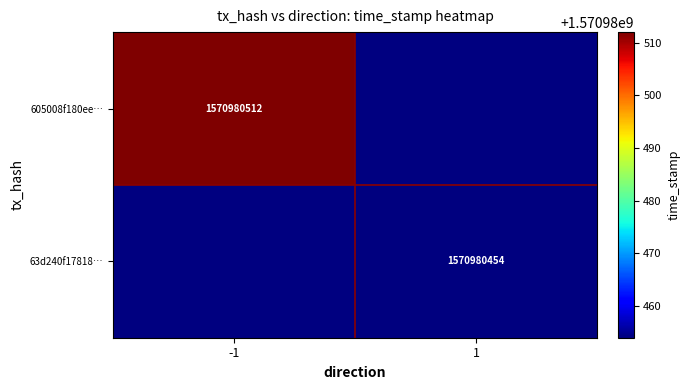

Which series has the largest total across all categories?

605008f180eee0a79f4b35af7d6fb1a1a2ca127